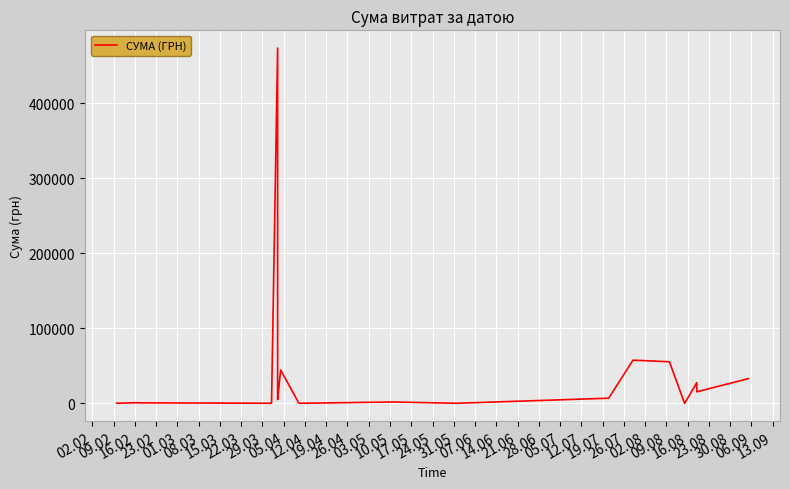

How many data points are above 5012?

10